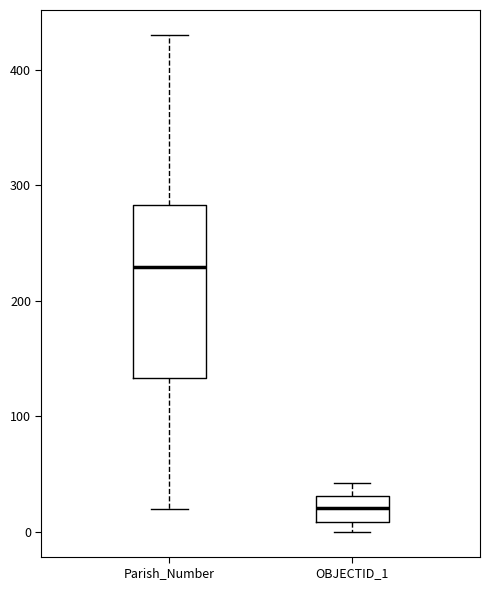

Where is the upper edge of the box for OBJECTID_1 on the y-axis? The values are not printed on the chart, so give them approximately, as read against the axis.

30